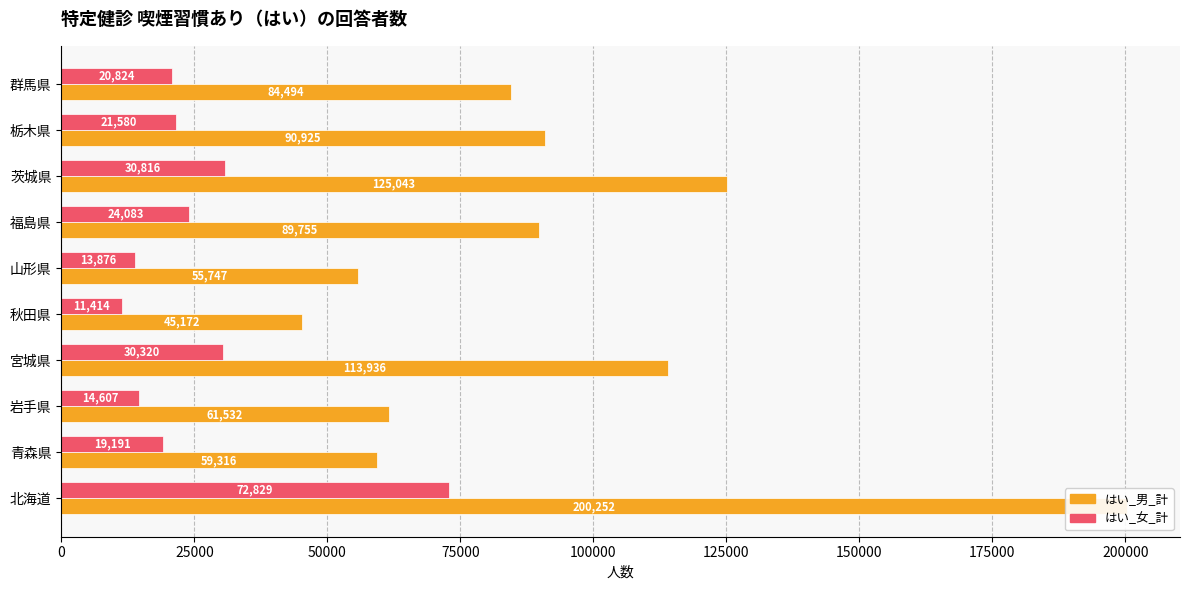

What are all the series names shown in the legend?

はい_男_計, はい_女_計